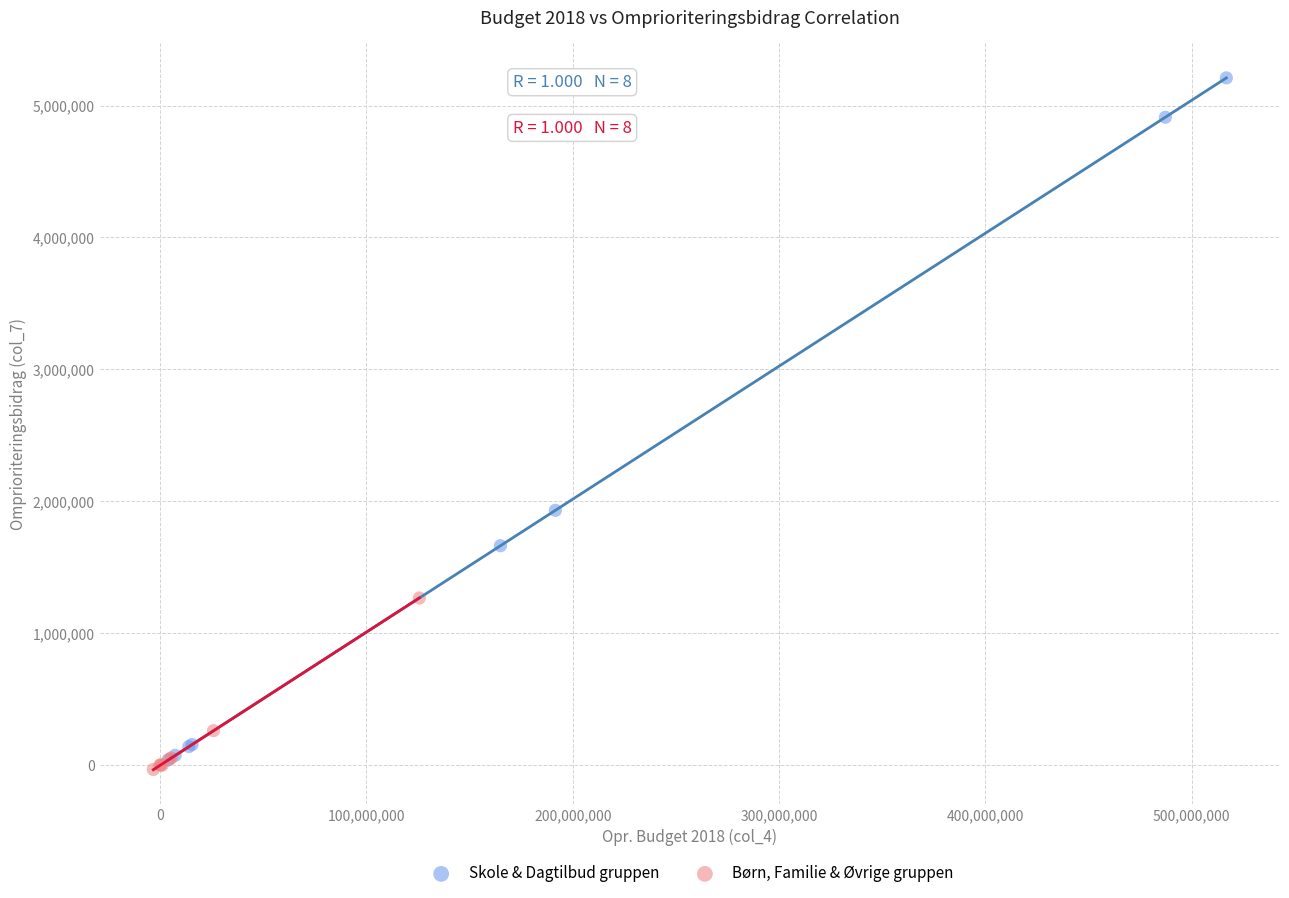

Which series has the largest Y range (max minus min)?

Skole & Dagtilbud gruppen